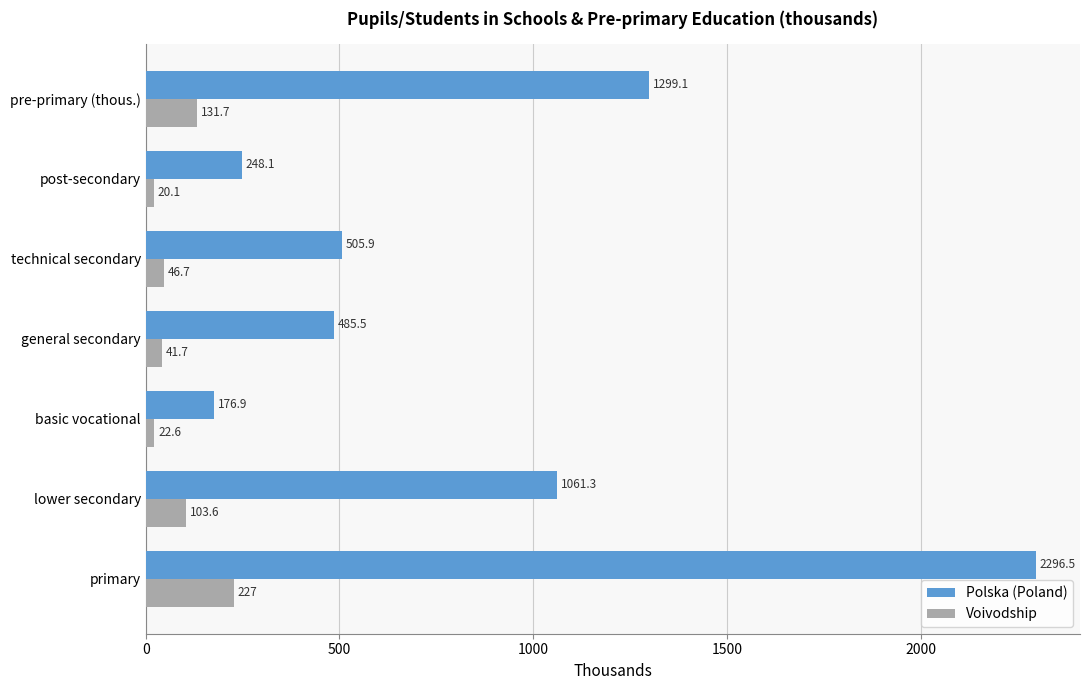

Which category has the highest value across all series?

primary